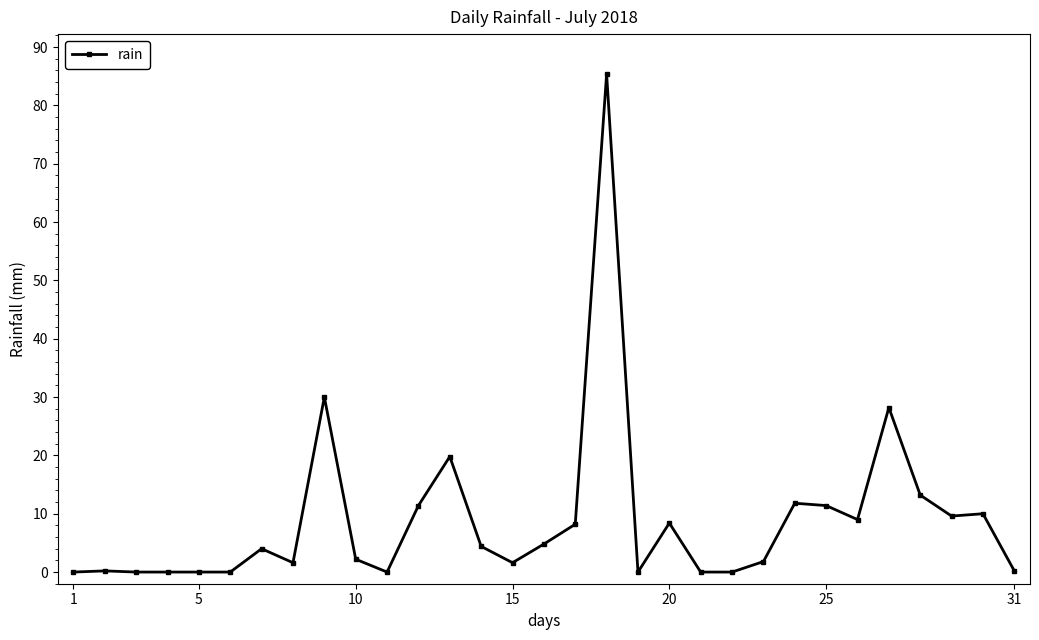

True or false: there are more than 1 points higher than both neighbors.

True